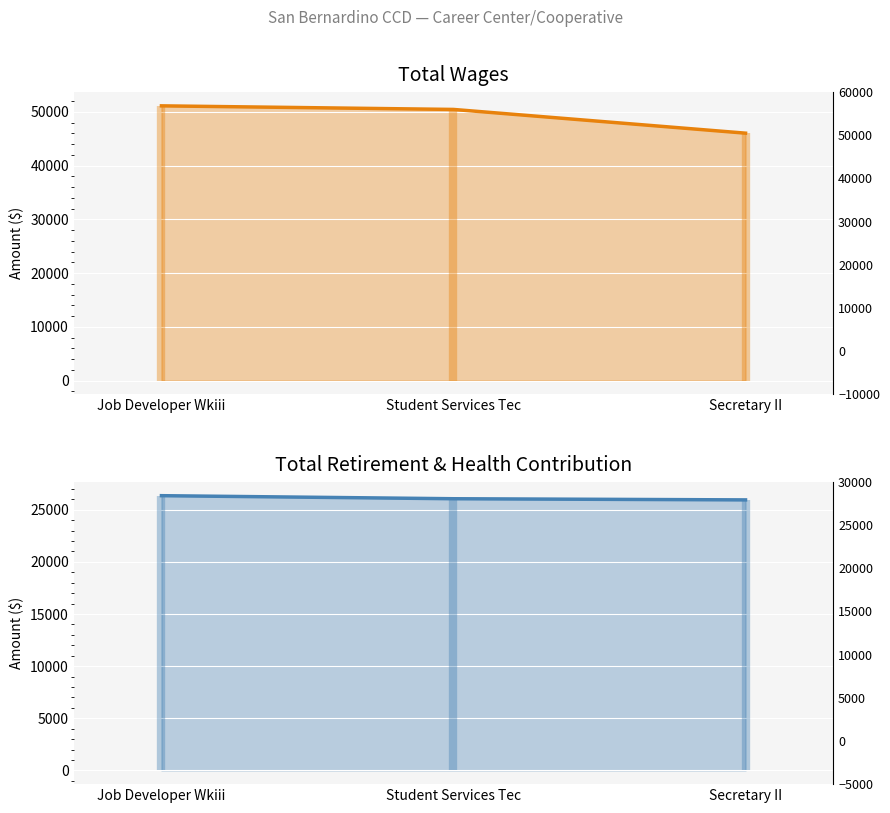

What is the sum of the Total Retirement & Health Contribution values at Secretary II and Job Developer Wkiii?

52300